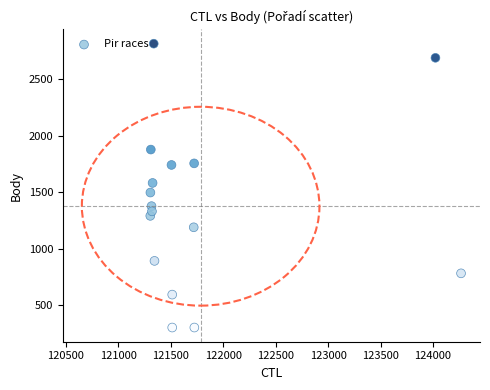

What is the range of Y values (max minus min)?

2509